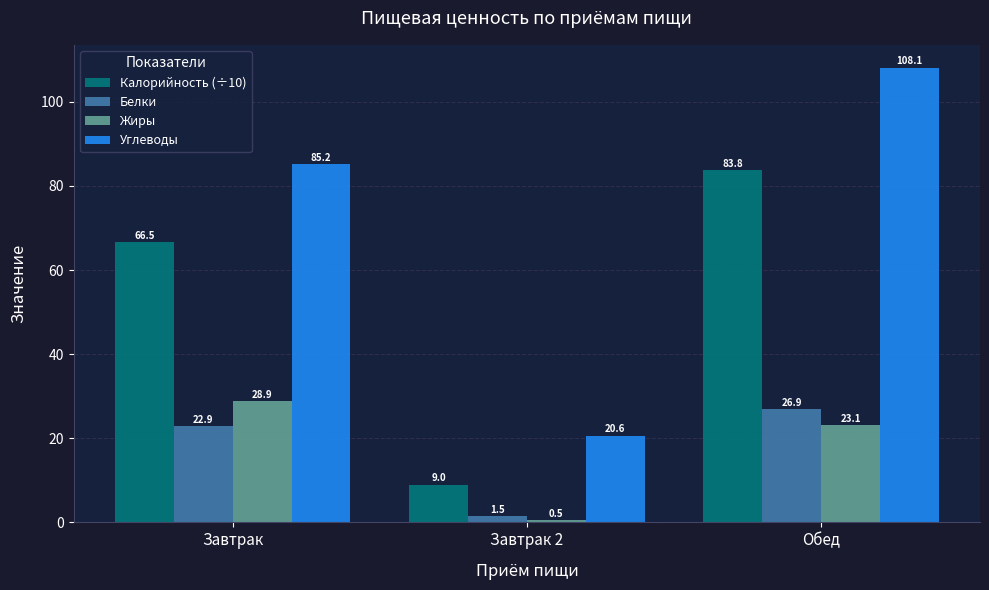

What is the label of the 2nd bar from the right?

Завтрак 2